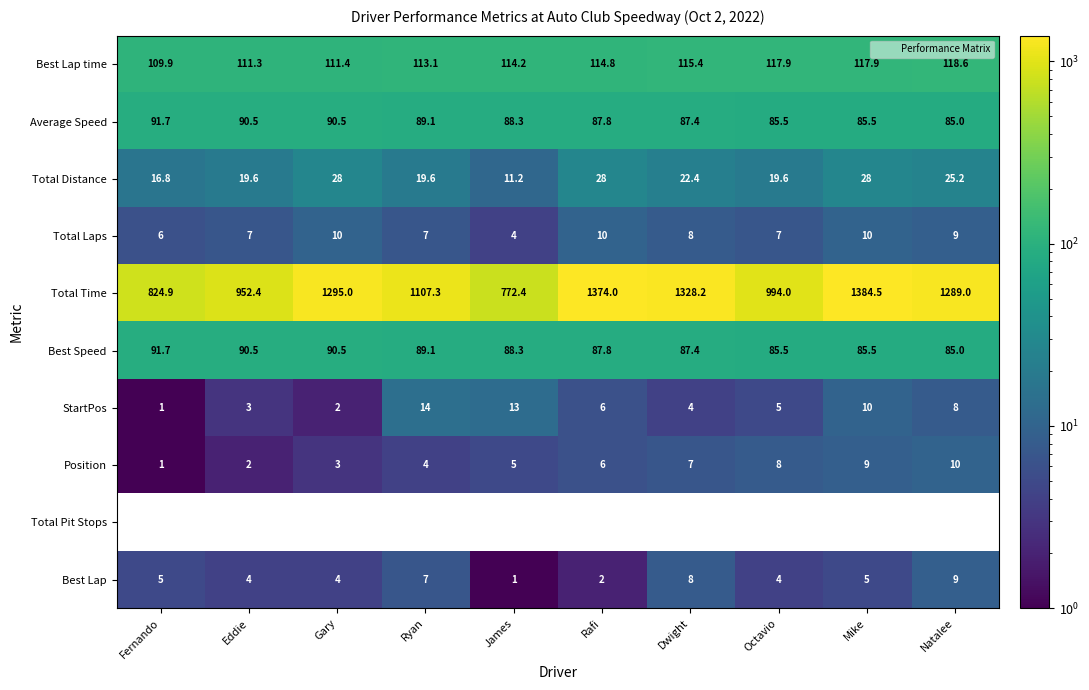

Read the Total Laps value at Dwight.

8.0